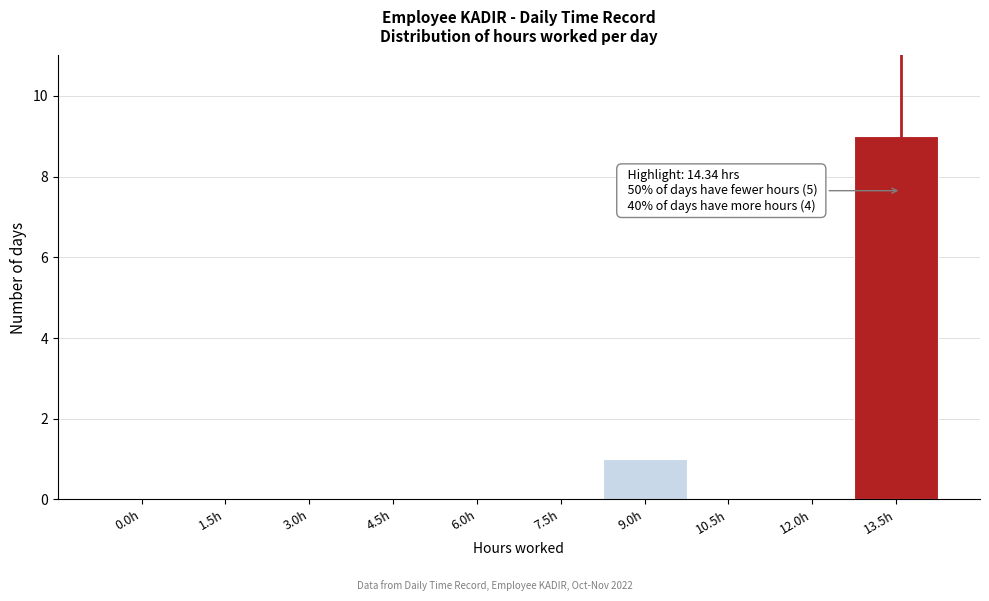

Reading right to left, list all the values displayed in this chart.

13.5h=9	12.0h=0	10.5h=0	9.0h=1	7.5h=0	6.0h=0	4.5h=0	3.0h=0	1.5h=0	0.0h=0